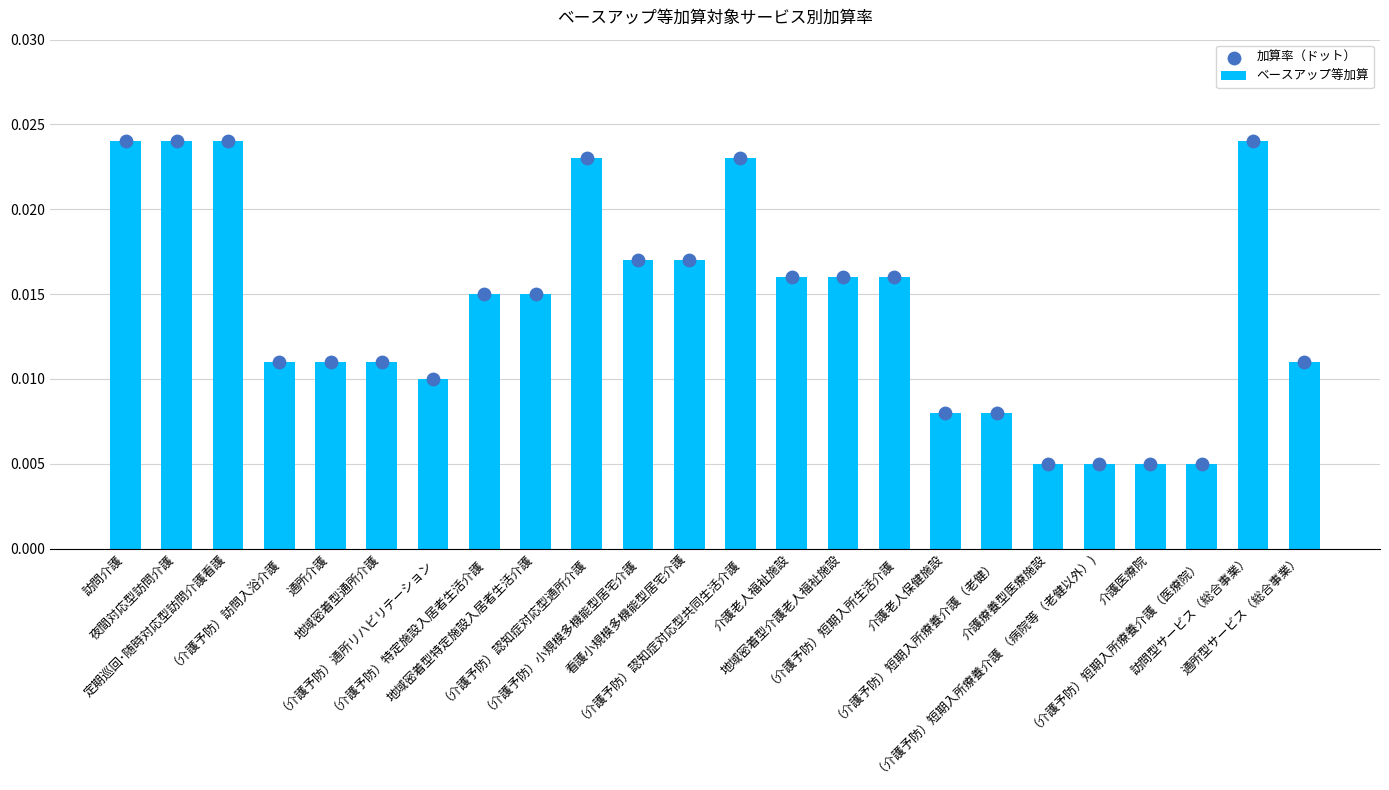

What are all the series names shown in the legend?

ベースアップ等加算, 加算率（ドット）